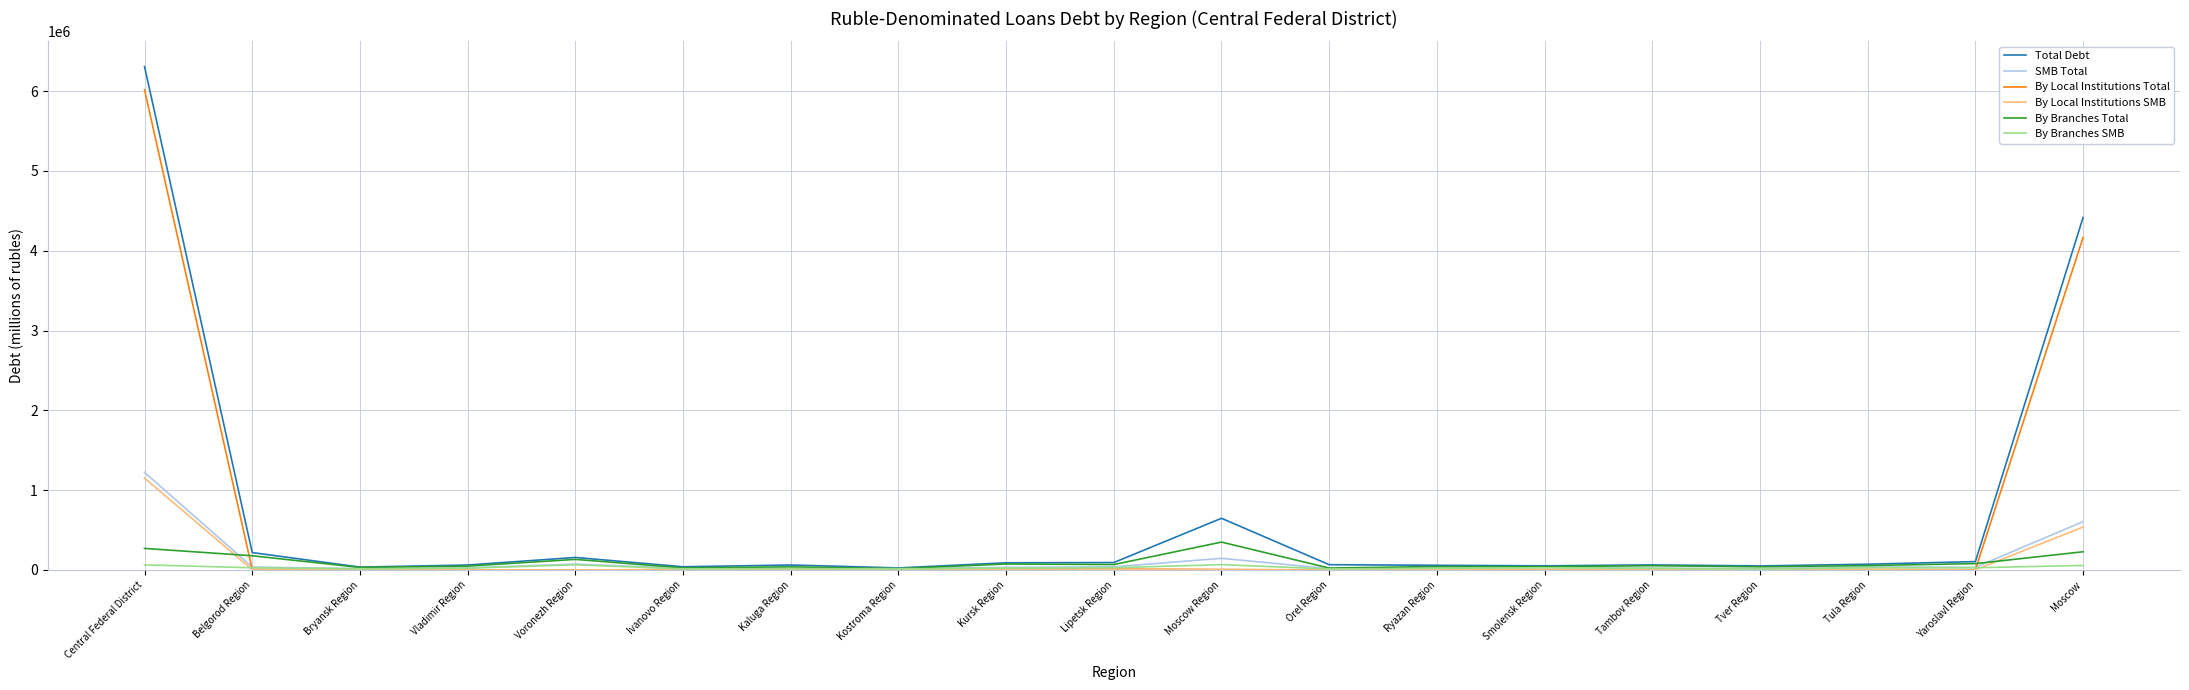

What is the smallest value displayed?

32